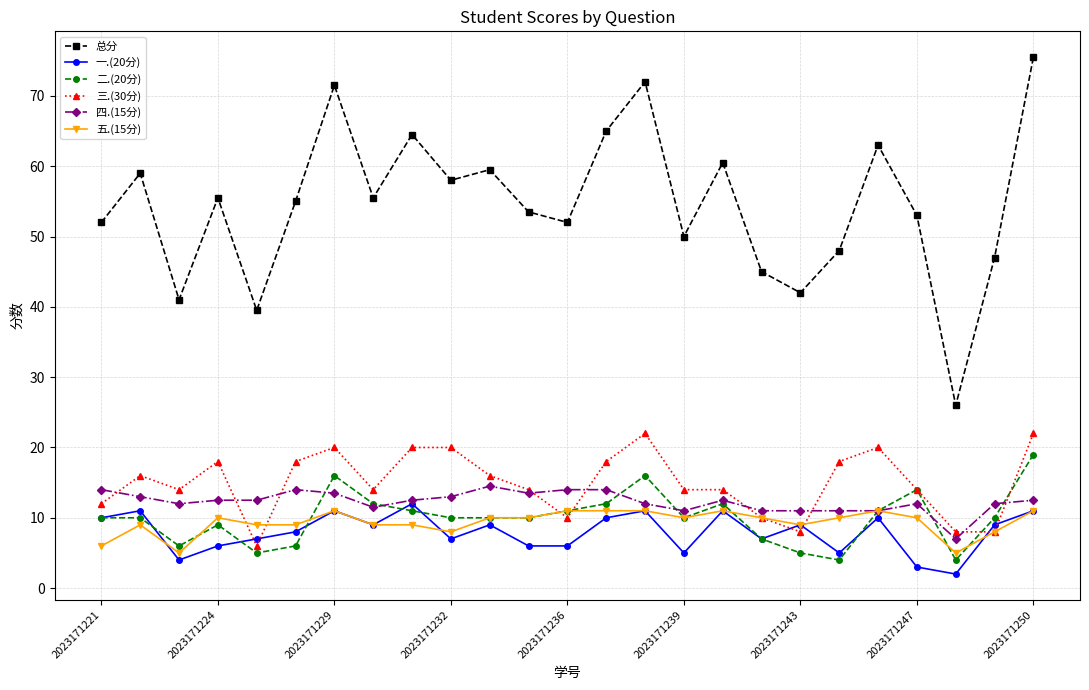

Which series has the largest total across all categories?

总分